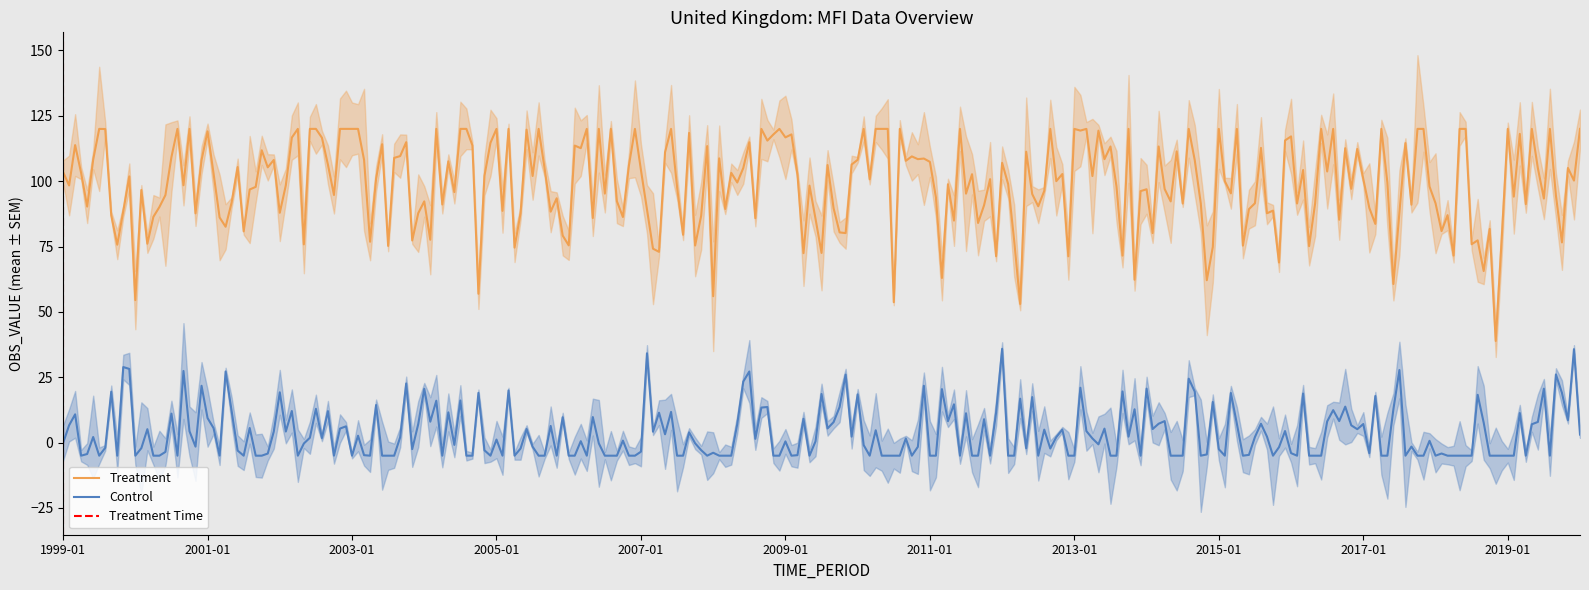

What is the total value across all series at 2006-01?

105